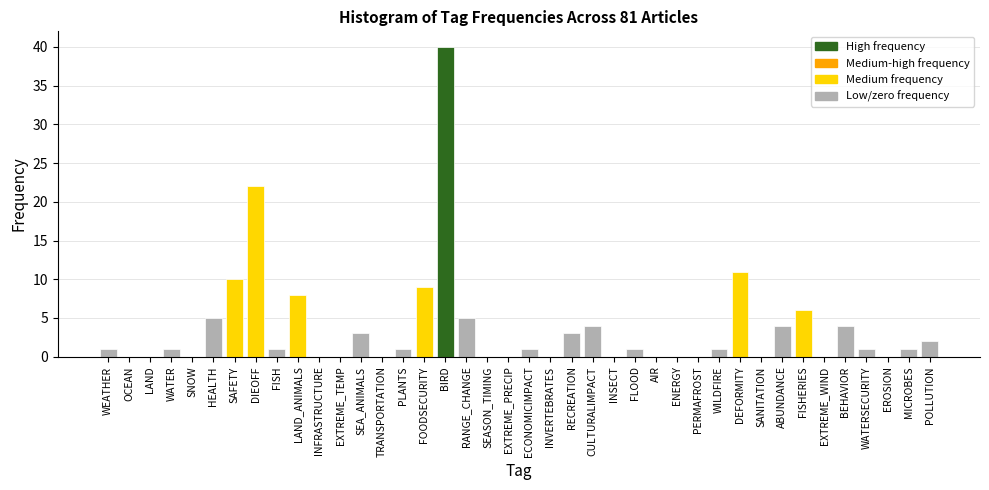

Approximately how many times larger is the value at PLANTS compared to POLLUTION?

0.5